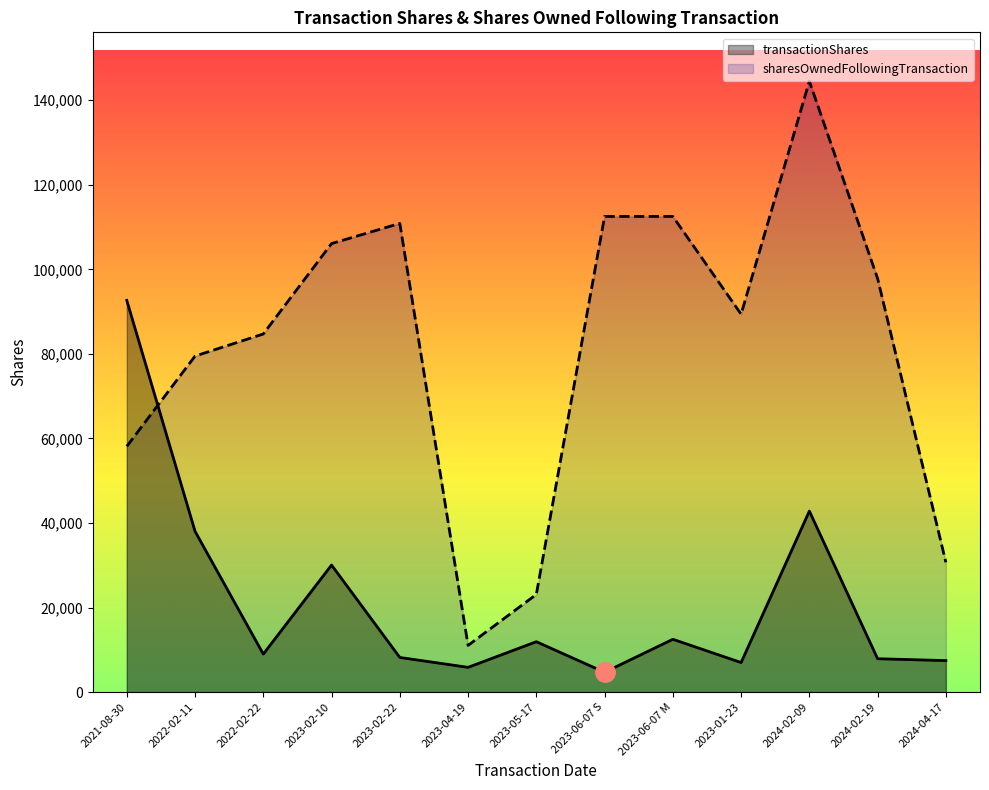

What is the minimum value for sharesOwnedFollowingTransaction?

11056